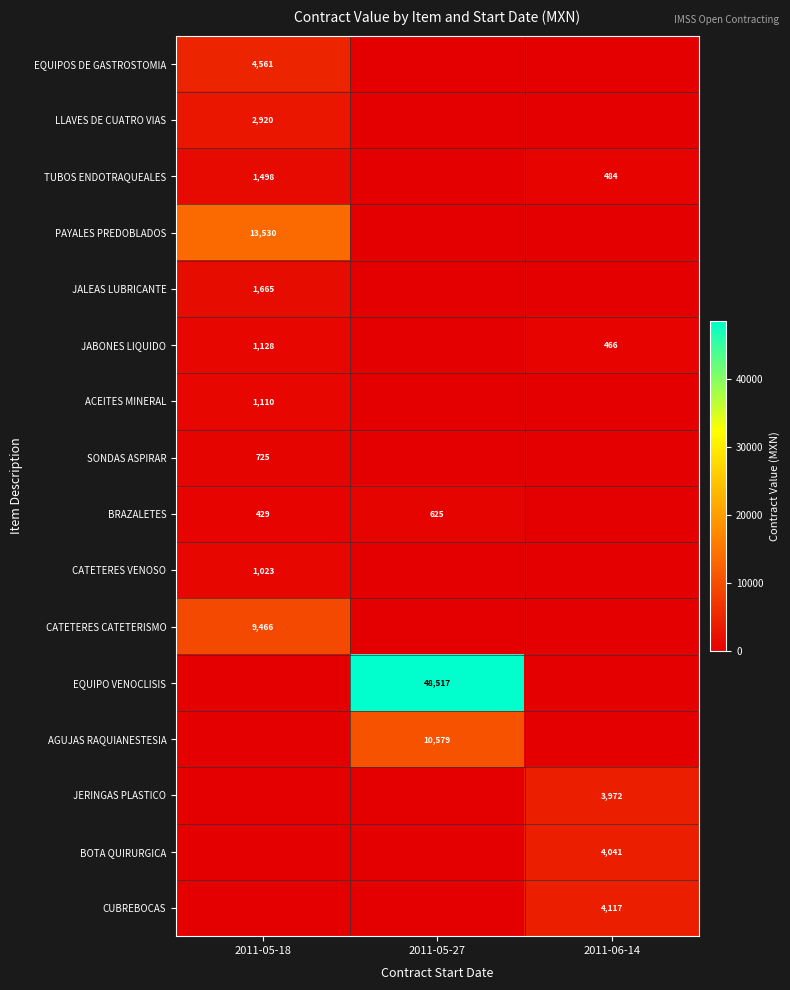

Is it true that JABONES LIQUIDO equals 1768 at 2011-05-18?

False